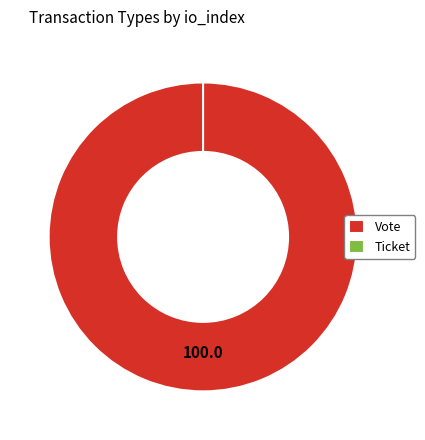

The Vote slice represents 100% of the pie. True or false?

True